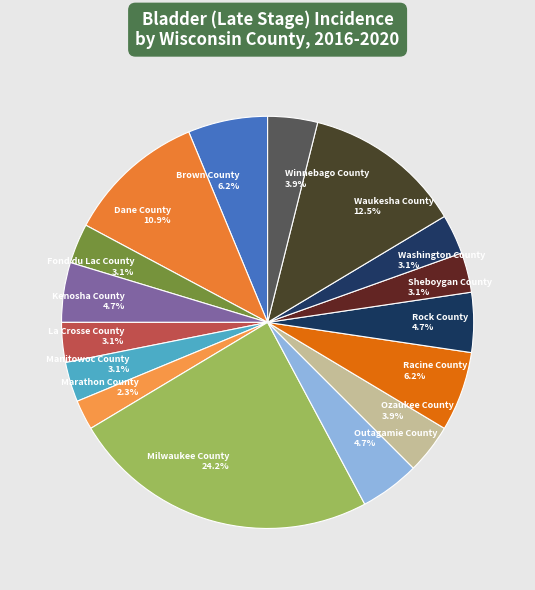

Do Waukesha County and Dane County together represent more than half of the pie?

No